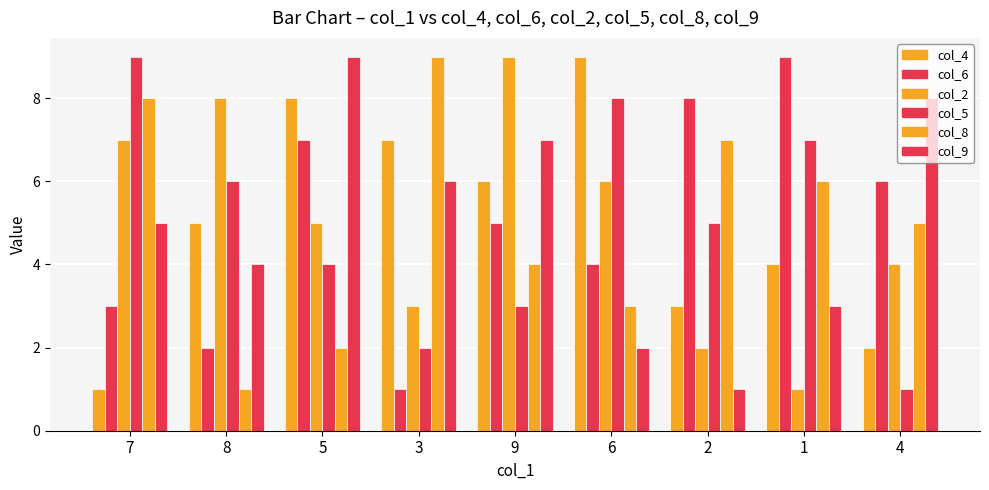

How many data points in col_9 are less than 5?

4